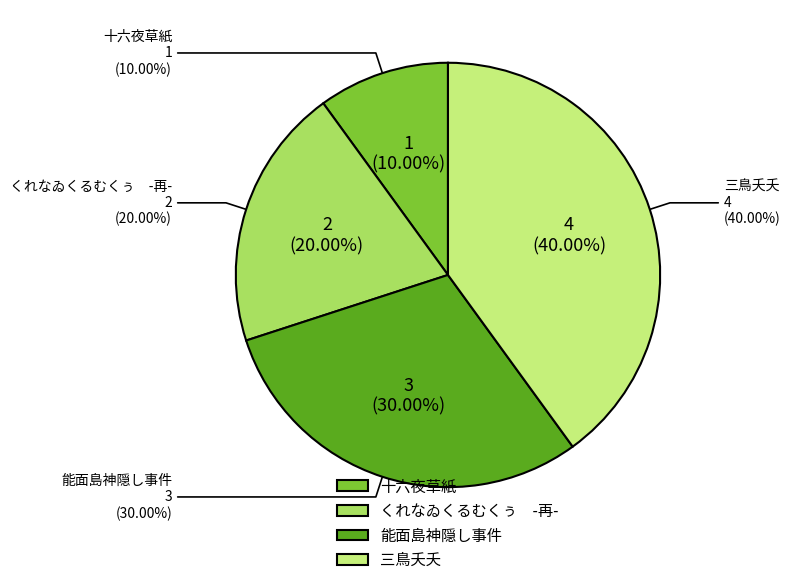

To the nearest percent, what is the combined percentage of くれなゐくるむくぅ　-再- and 三鳥夭夭?

60%